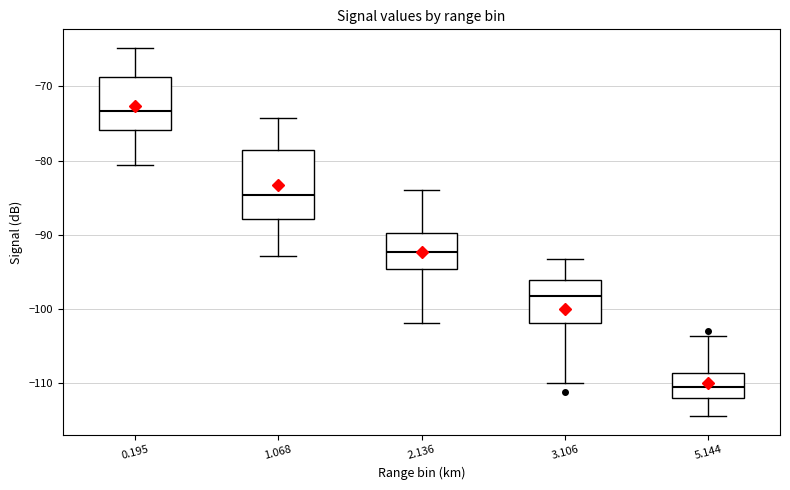

Reading left to right, read every box against the y-axis: the position of its median line, the range the box covers, and the ends of its whiskers. The values are not printed on the chart, so give them approximately, as read against the axis.

0.195: median -73, box -76 to -69, whiskers -81 to -65
1.068: median -85, box -88 to -78, whiskers -93 to -74
2.136: median -92, box -95 to -90, whiskers -102 to -84
3.106: median -98, box -102 to -96, whiskers -110 to -93
5.144: median -110, box -112 to -109, whiskers -114 to -104